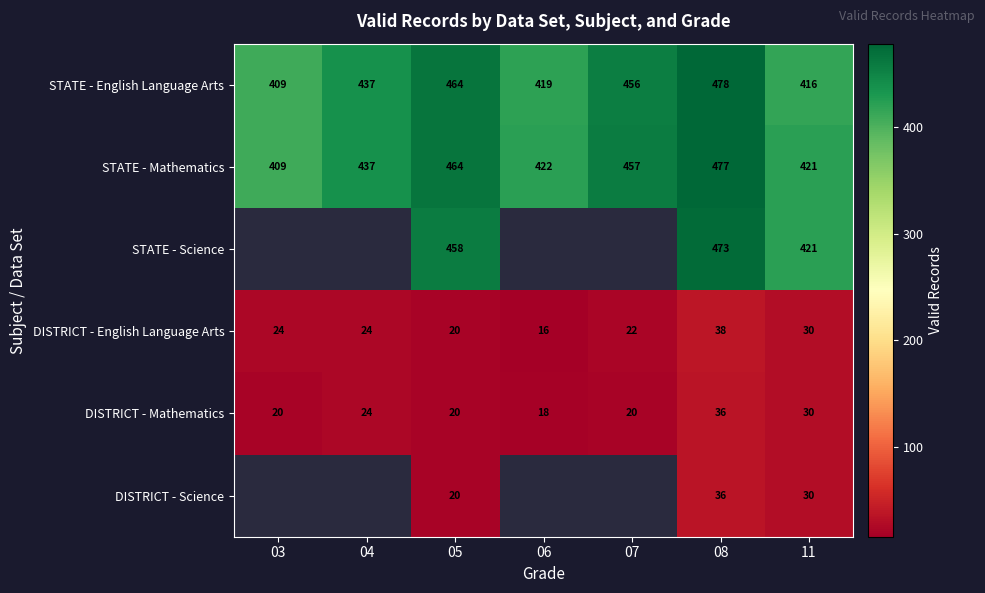

What is the lowest value of the STATE - Mathematics series?

409